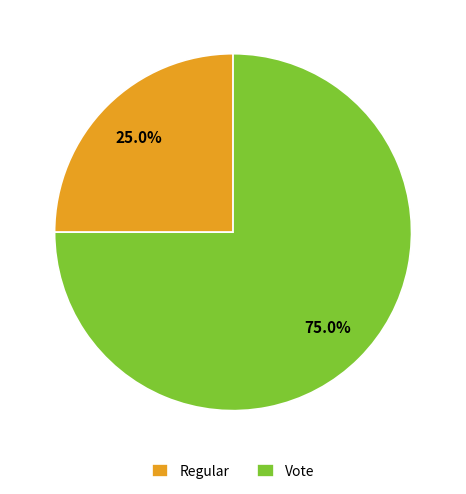

What percentage is the Regular slice, to the nearest percent?

25%